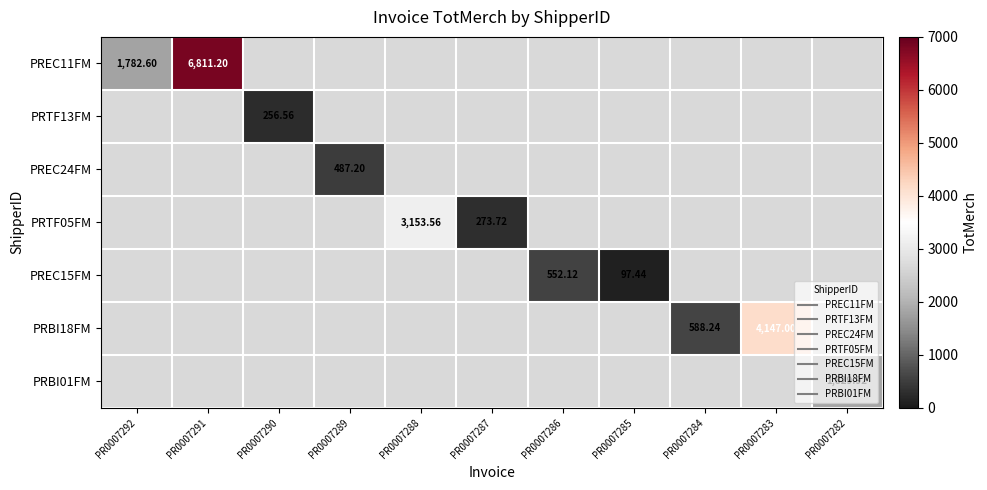

Is the value of PRTF13FM at PR0007286 greater than the value of PREC15FM at PR0007287?

No